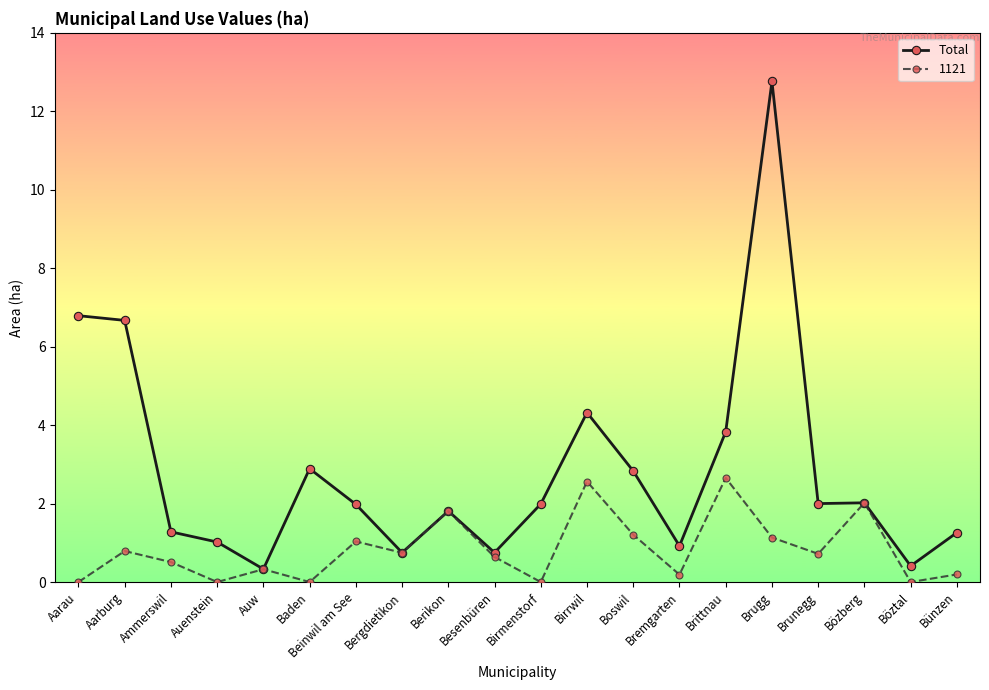

Between Aarau and Birmenstorf, which series saw the biggest shift?

Total